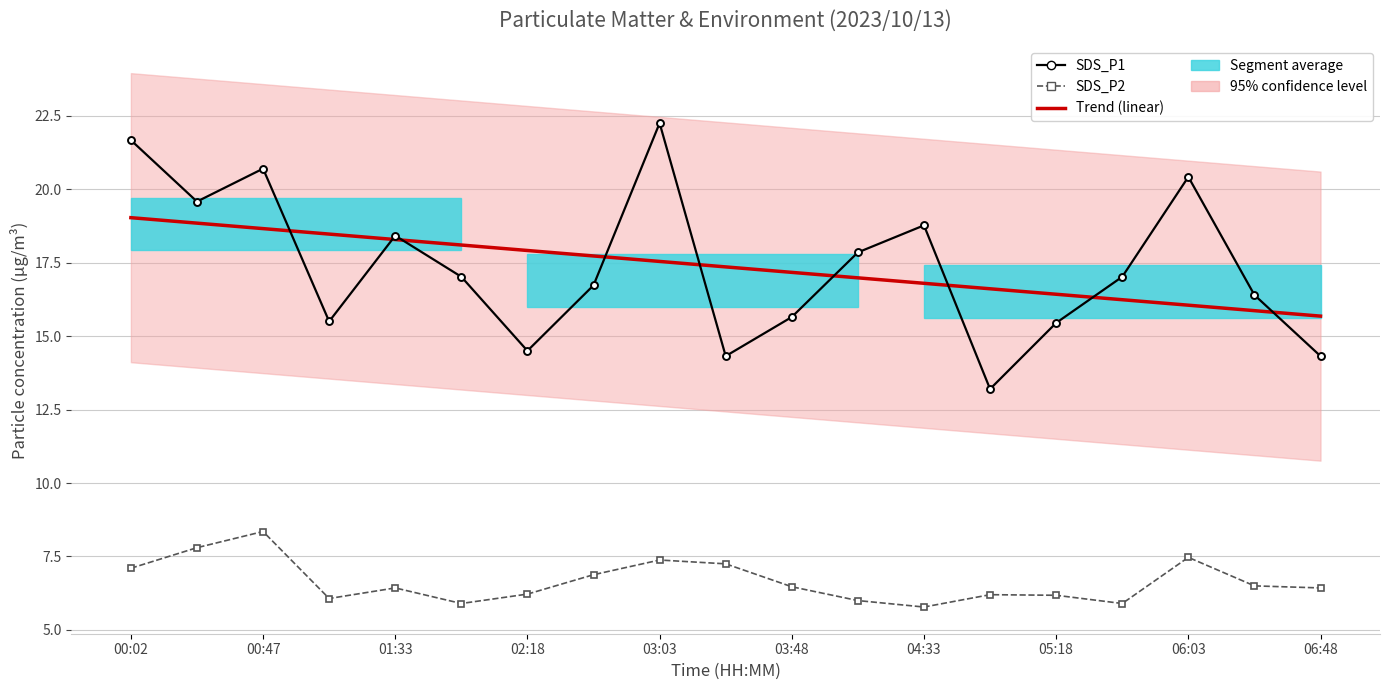

True or false: Trend (linear) has more than 0 interior local peaks.

False